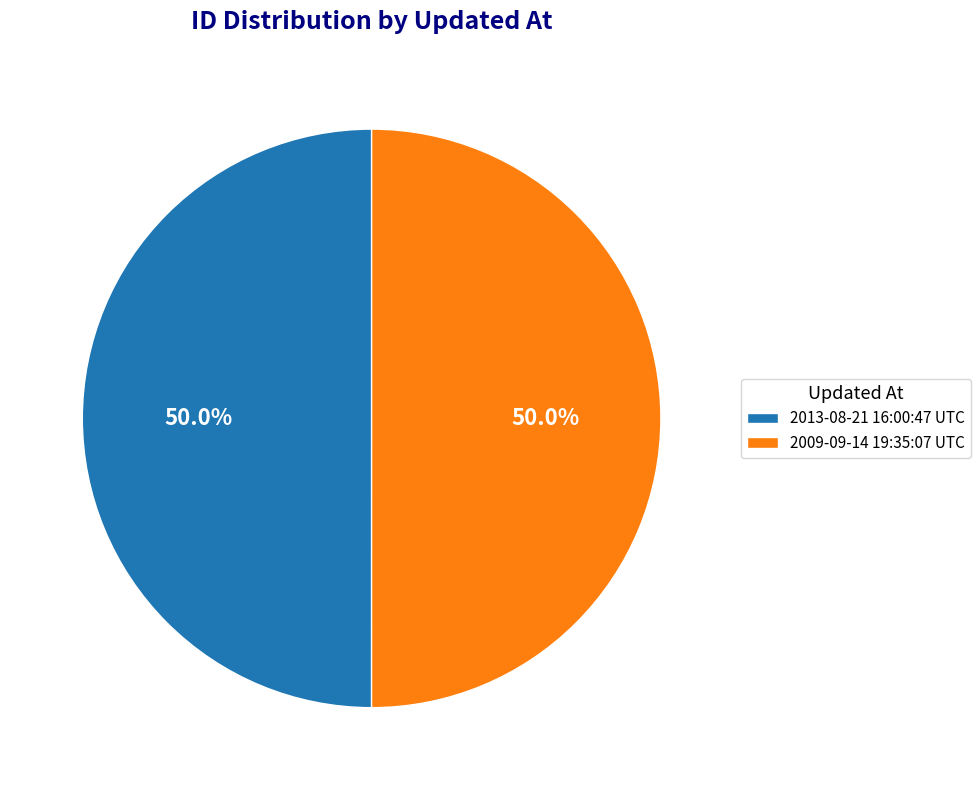

Is it true that 2009-09-14 19:35:07 UTC is 44% of the pie?

False